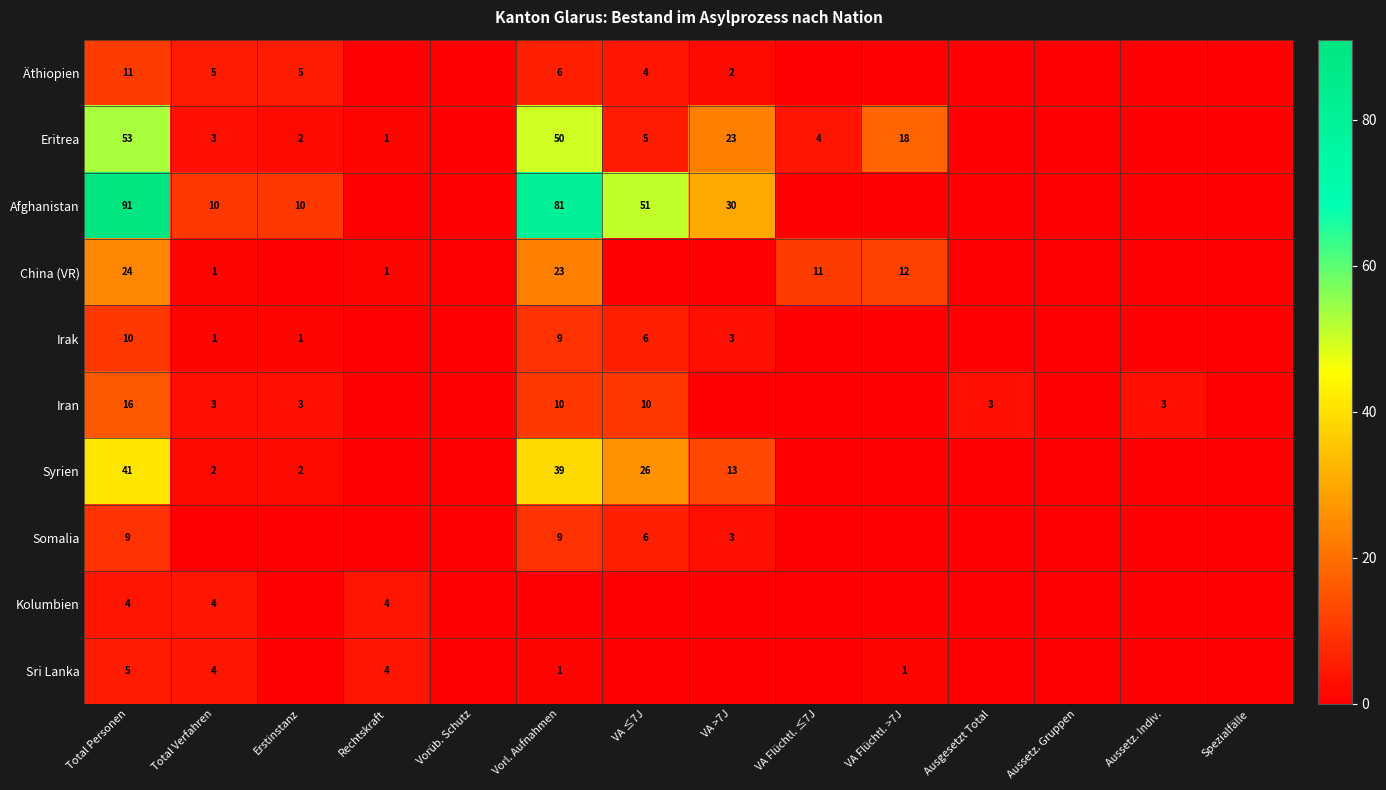

True or false: Syrien has a value of 2 at Total Verfahren.

True